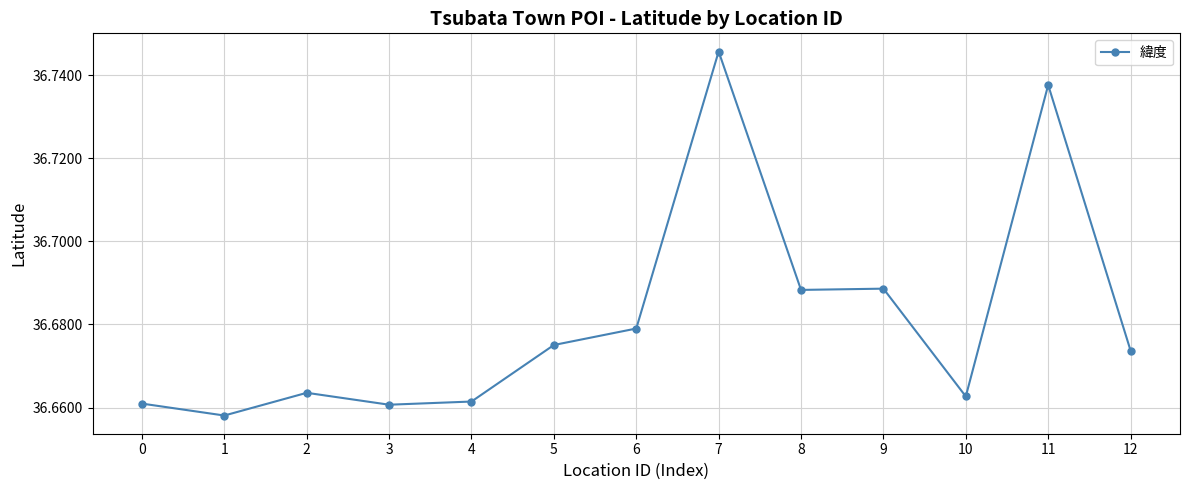

Where is the first local maximum?

2